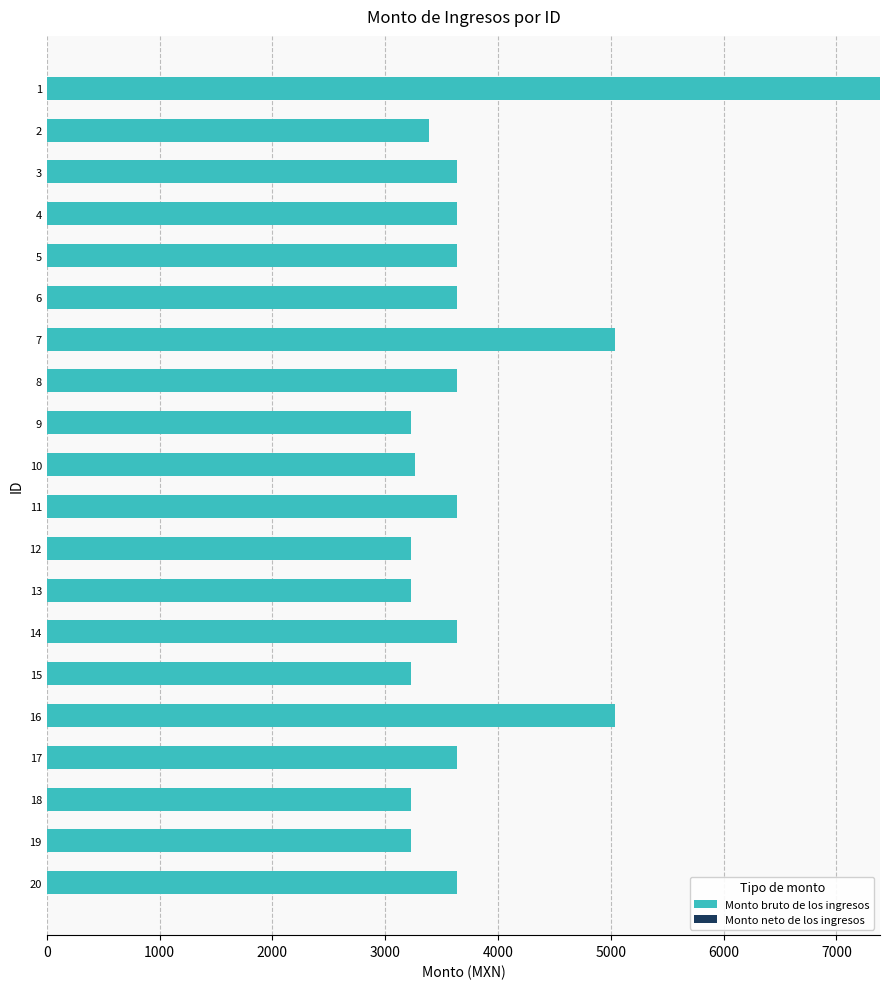

How many bars are there in total?

20